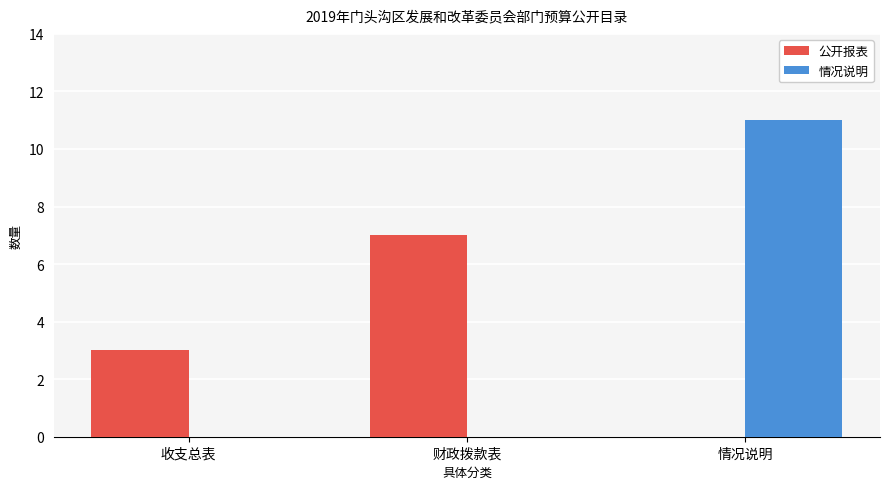

What is the sum of the 公开报表 values at 财政拨款表 and 情况说明?

7